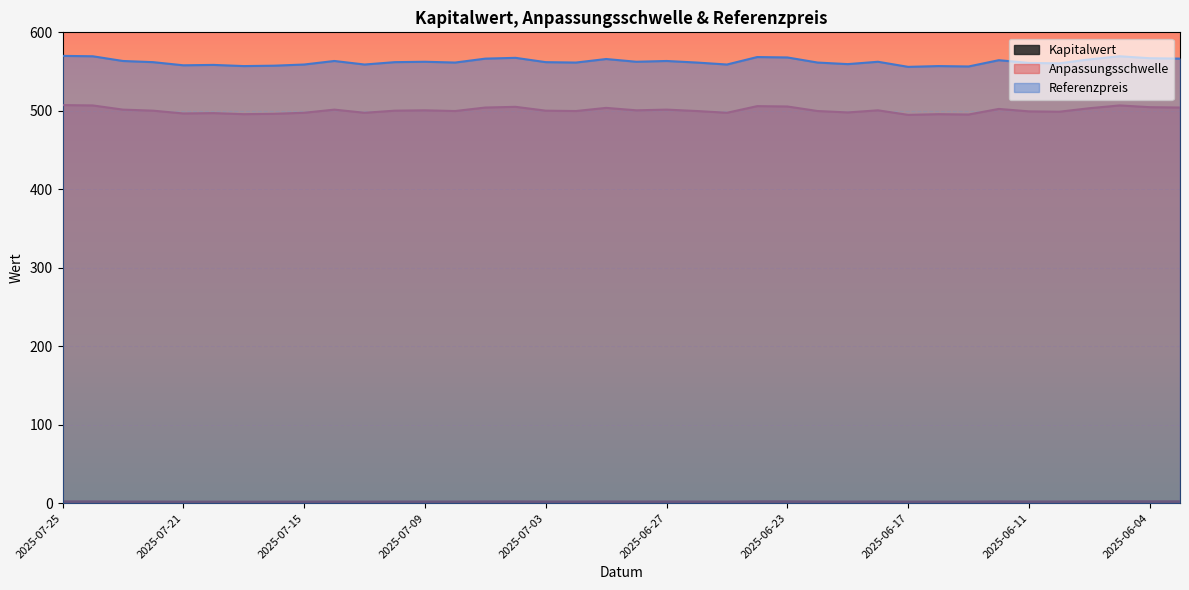

True or false: Anpassungsschwelle and Kapitalwert intersect in this chart.

False